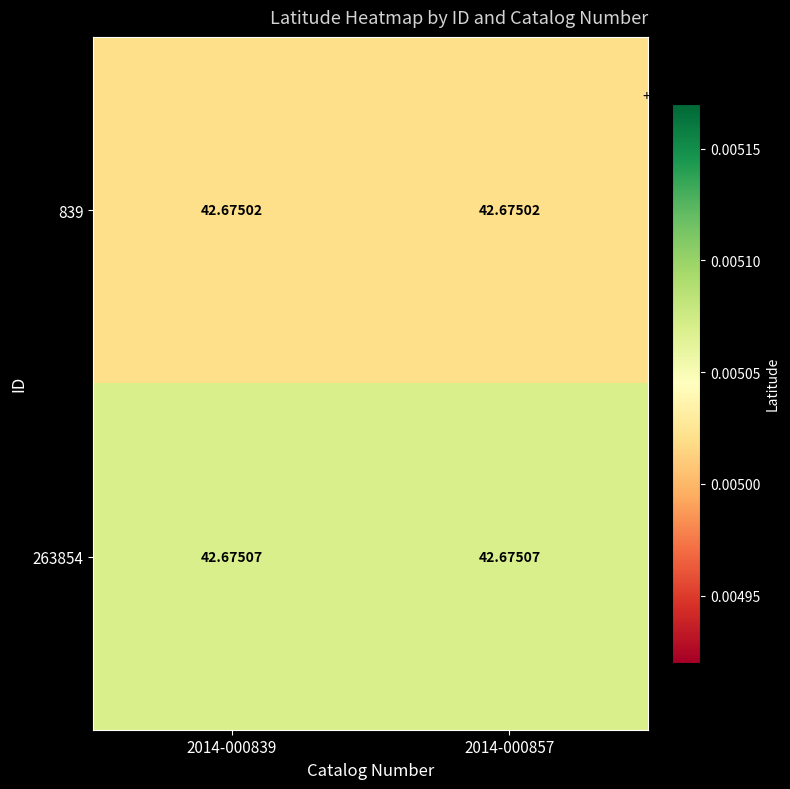

Is the value of 839 at 2014-000857 greater than the value of 263854 at 2014-000857?

No